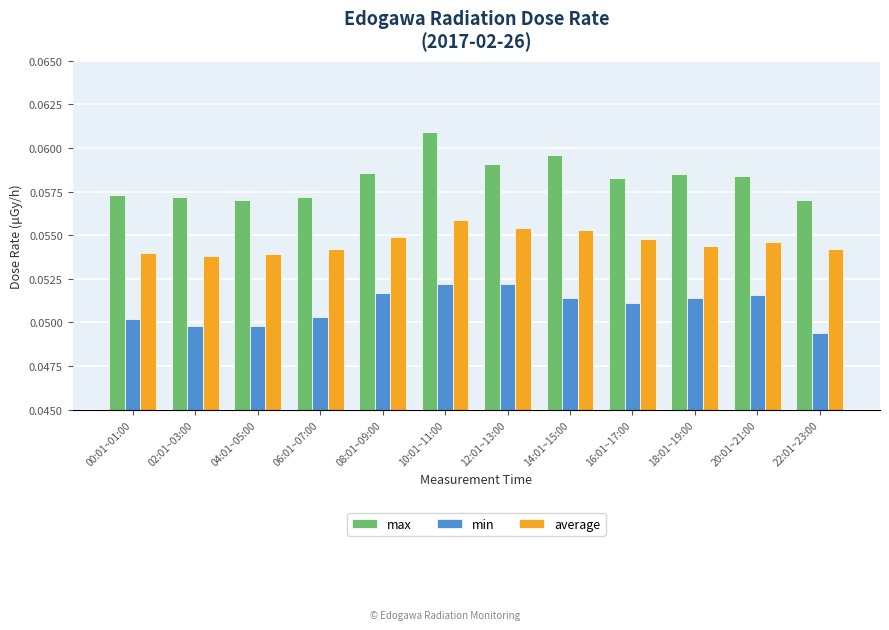

True or false: min has a value of 0.0 at 16:01~17:00.

False